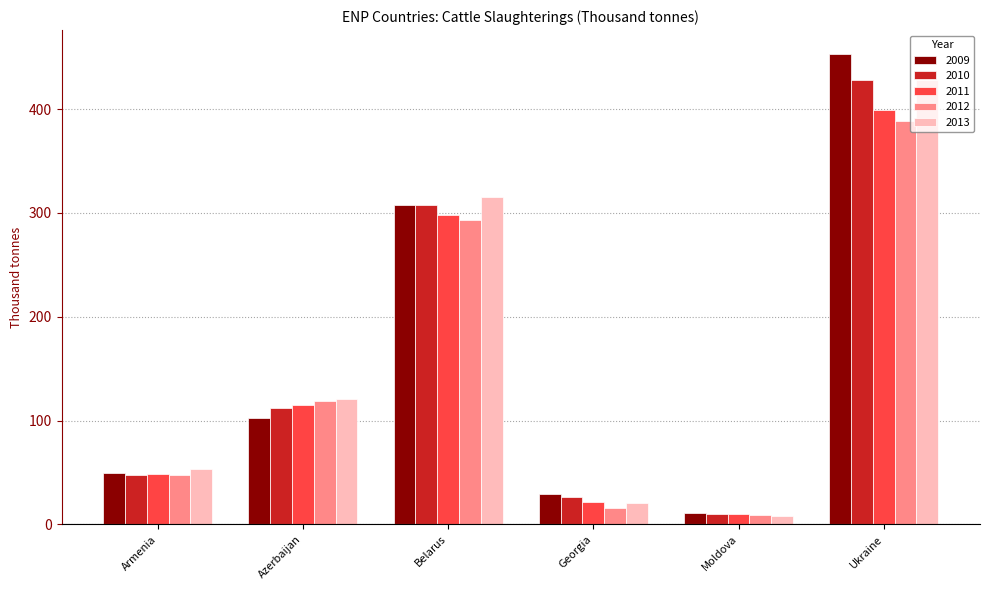

What is the spread (max minus min) of values at Azerbaijan?

18.5